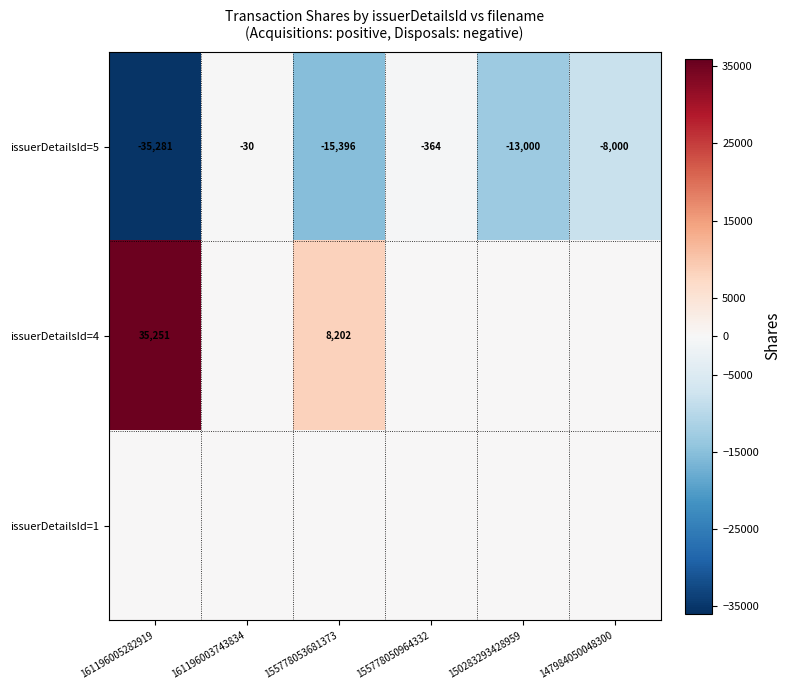

What is the average value of the issuerDetailsId=5 series?

-12012